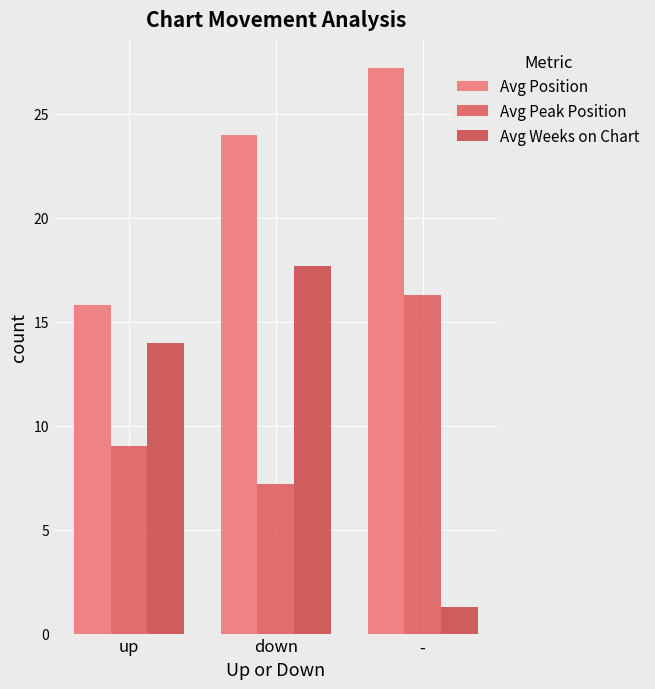

What position from the right is -?

1